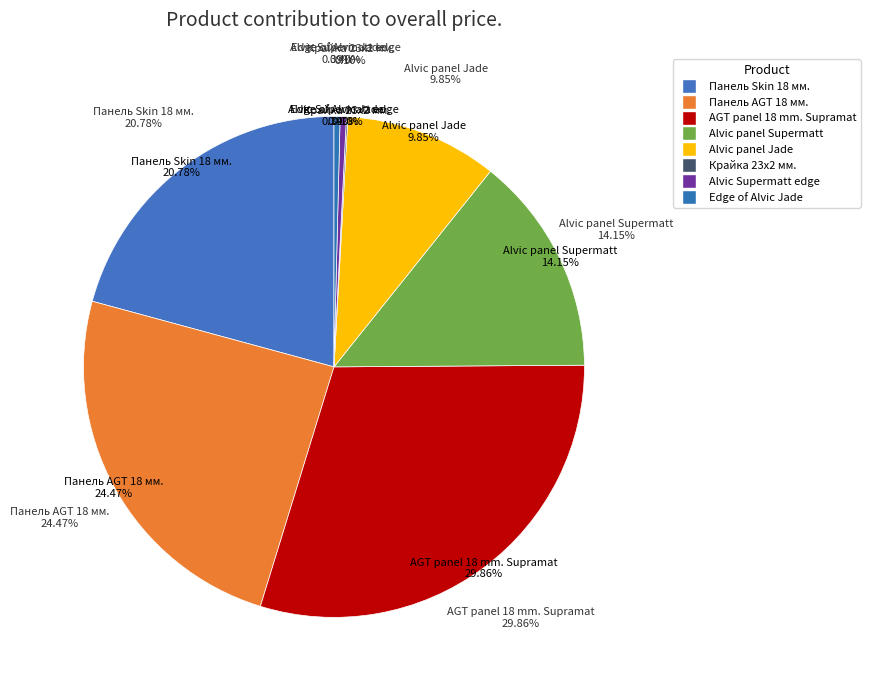

What is the largest slice in the pie chart?

AGT panel 18 mm. Supramat